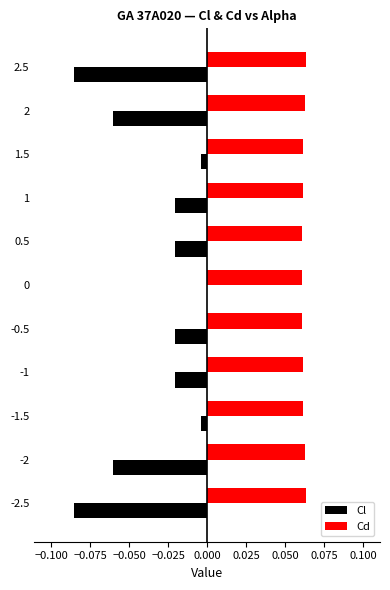

Which series has the largest total across all categories?

Cd